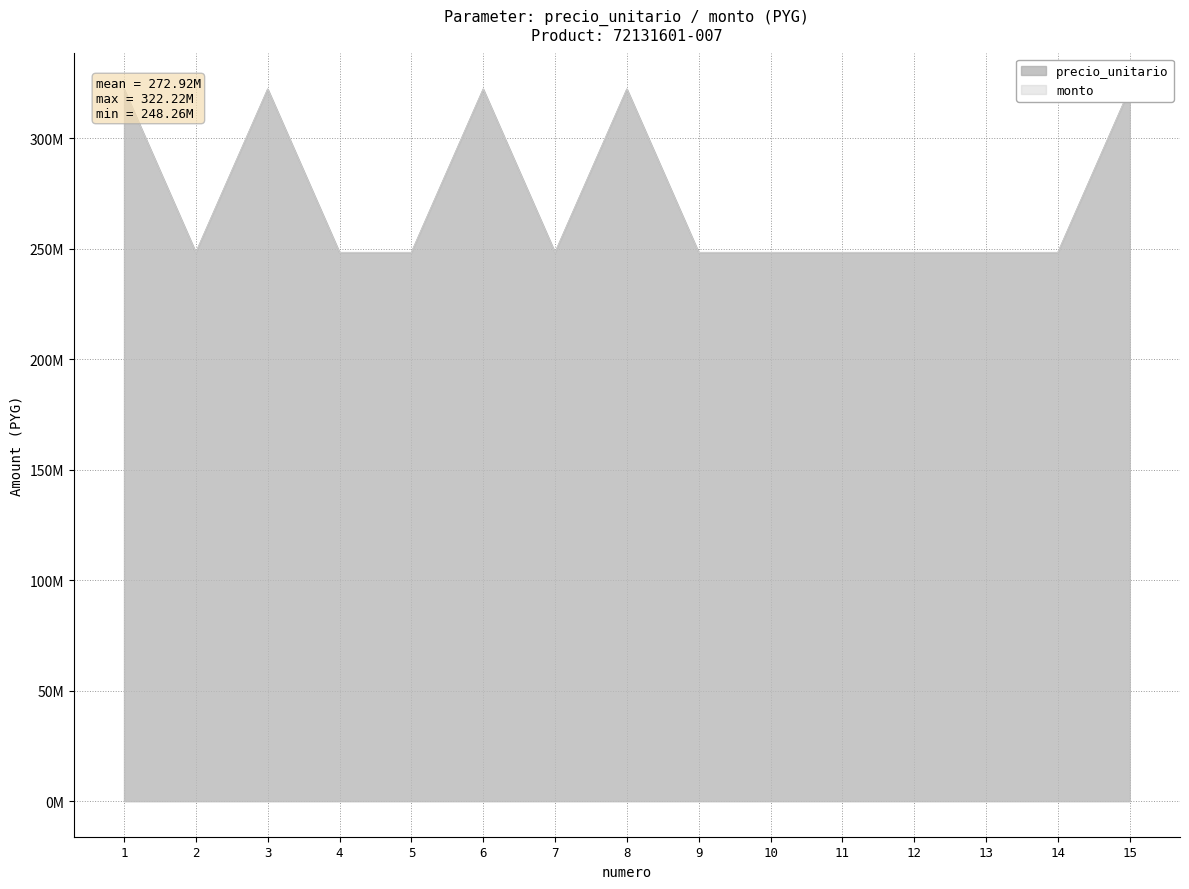

What is the greatest value displayed?

322217290